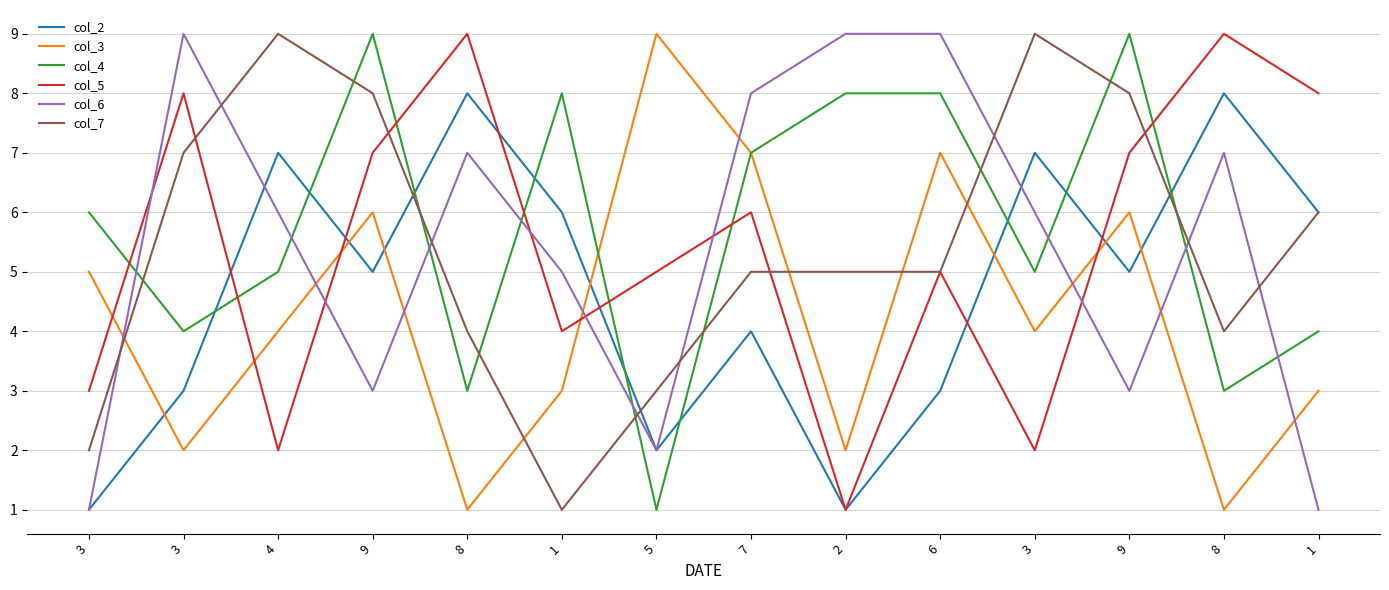

How many lines are shown in the chart?

6